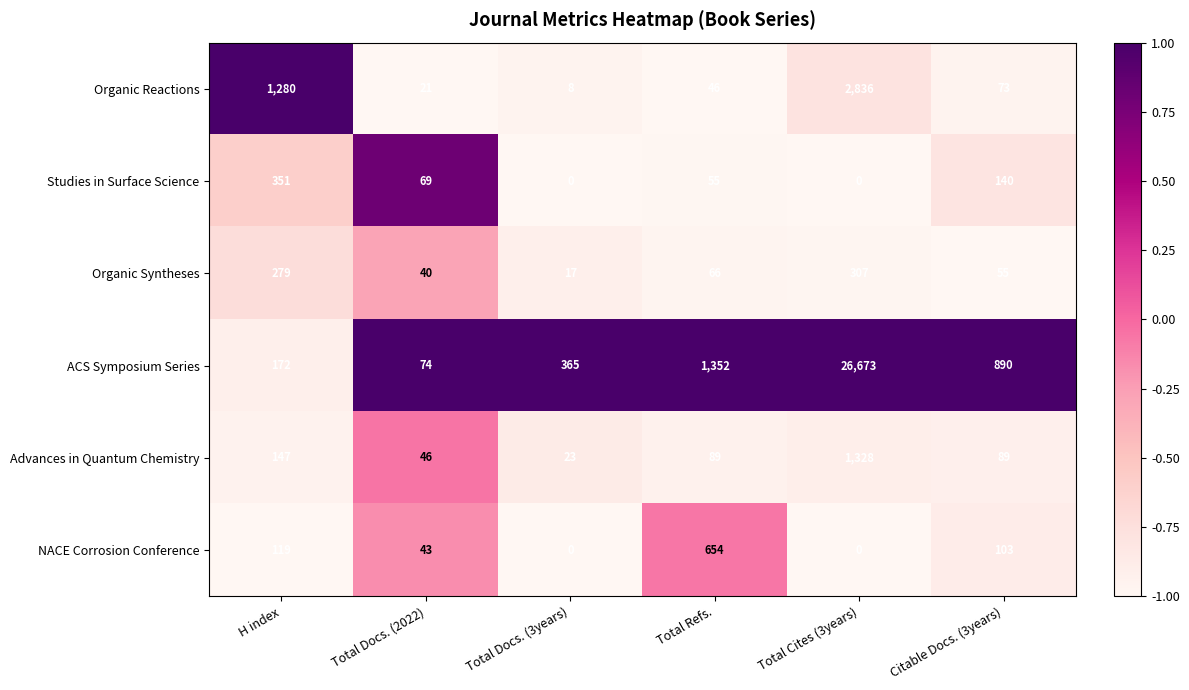

True or false: Advances in Quantum Chemistry has a value of 46 at Total Docs. (2022).

True